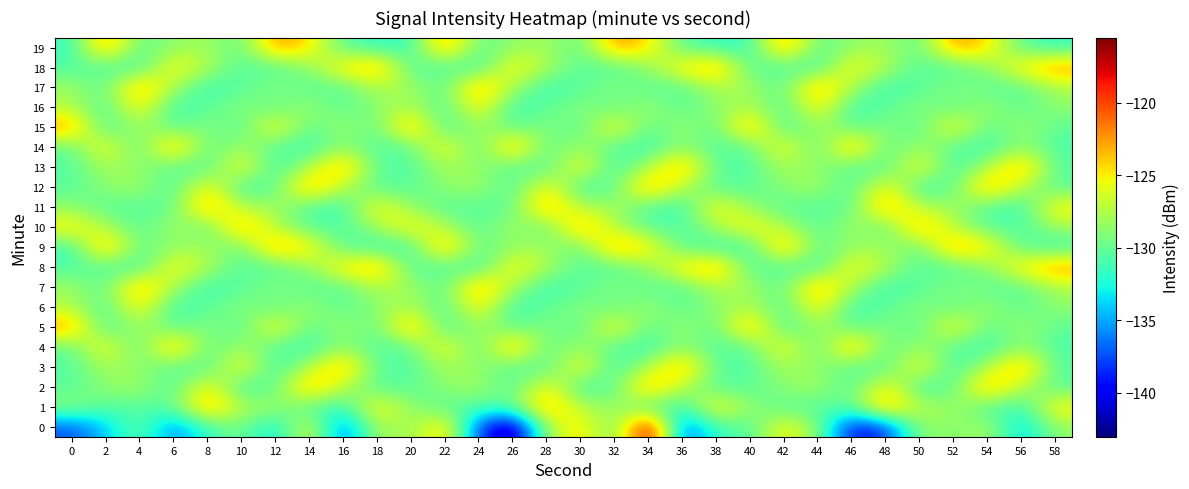

Count the number of categories in the chart.

30